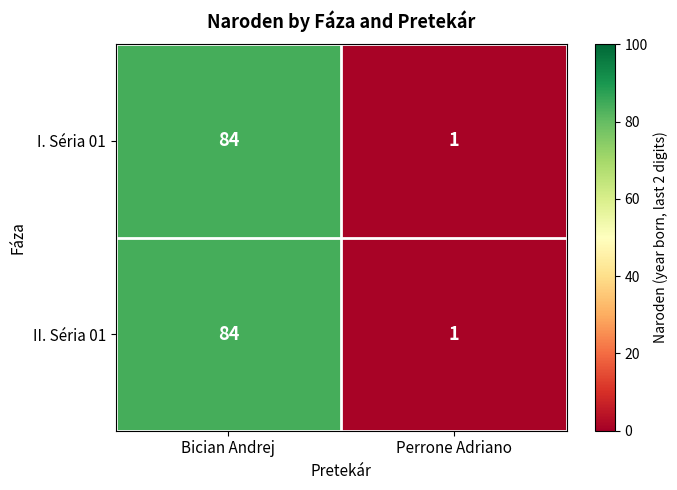

Is it true that I. Séria 01 equals 47 at Bician Andrej?

False